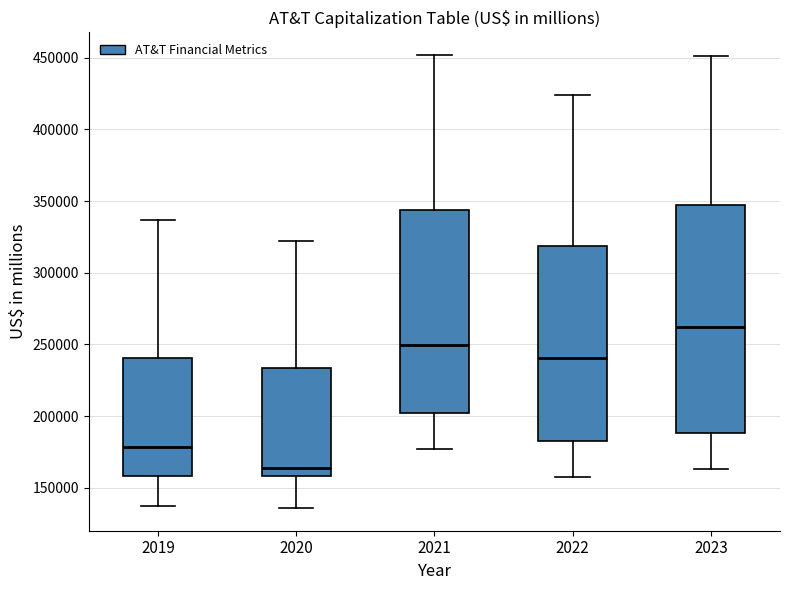

Where does the lower whisker of the box at x = 2021 end on the y-axis? The values are not printed on the chart, so give them approximately, as read against the axis.

175000